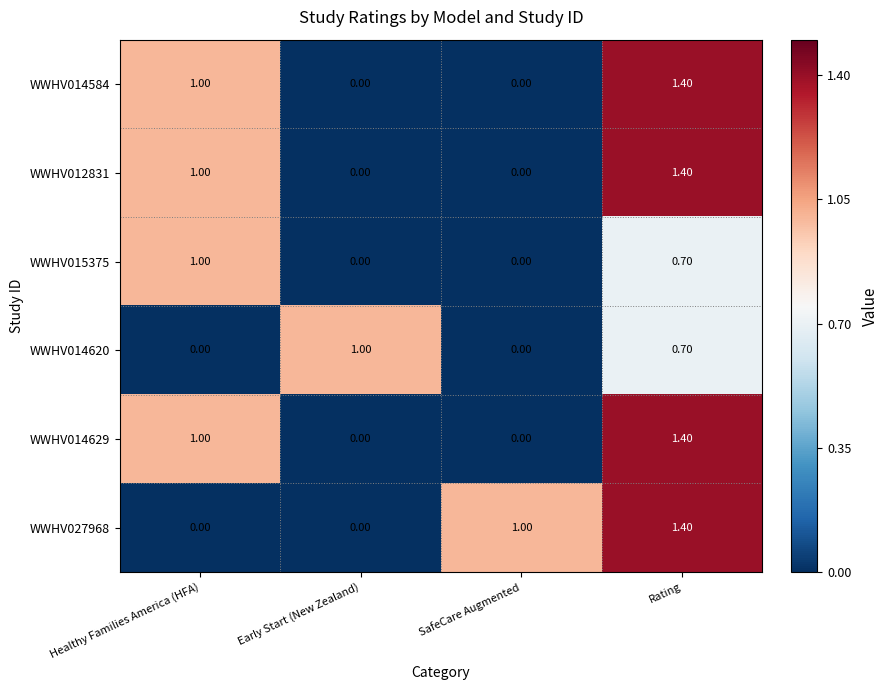

What is the difference between the maximum and minimum values in the WWHV014620 series?

1.0